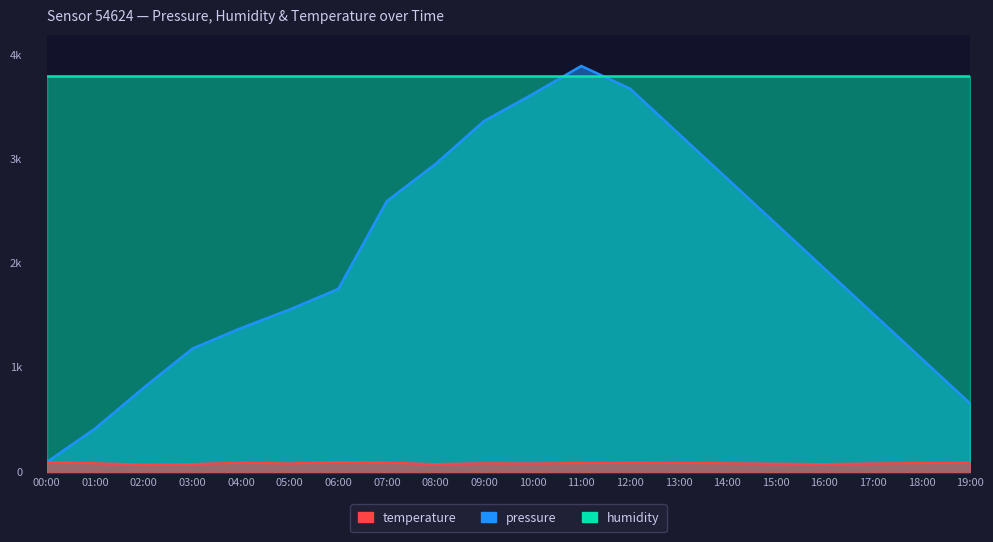

Does the chart have visible grid lines?

Yes